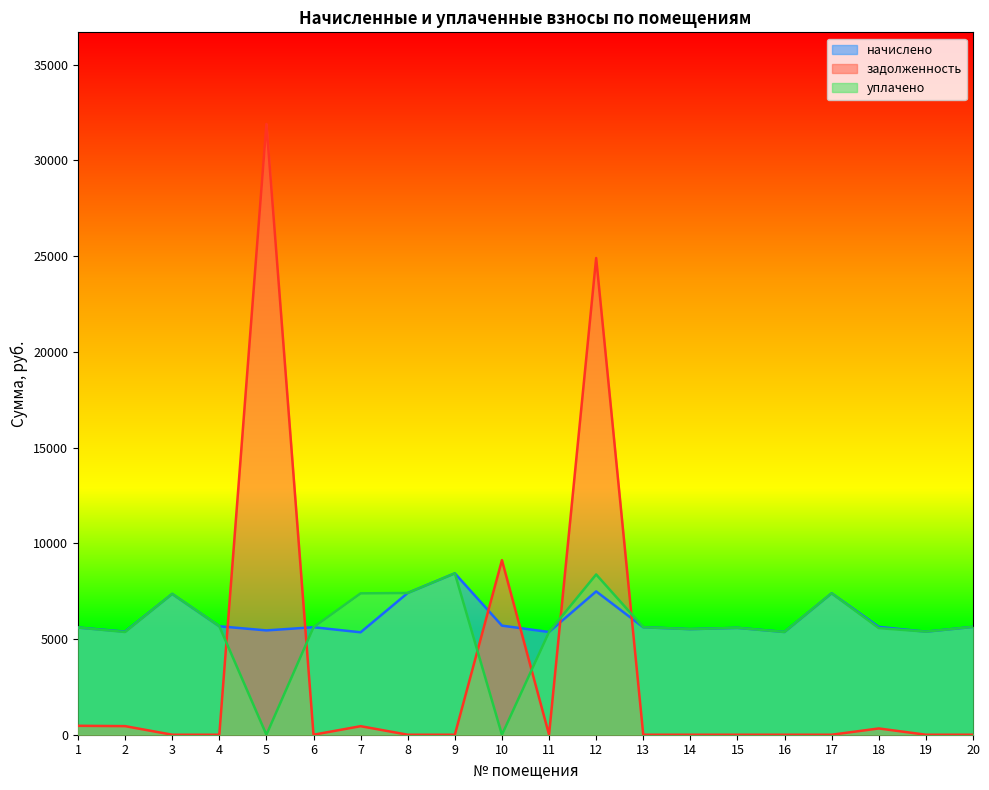

What are all the series names shown in the legend?

начислено, задолженность, уплачено